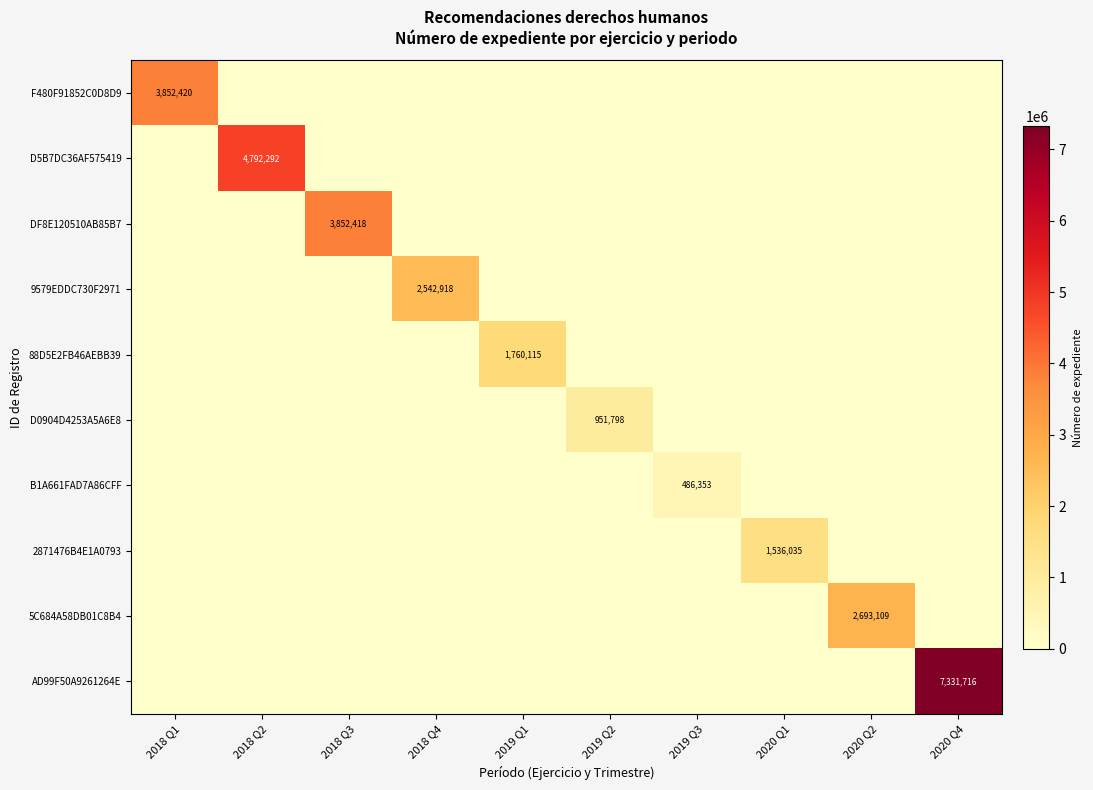

Which has a higher value, 2020 Q2 or 2020 Q1?

2020 Q2